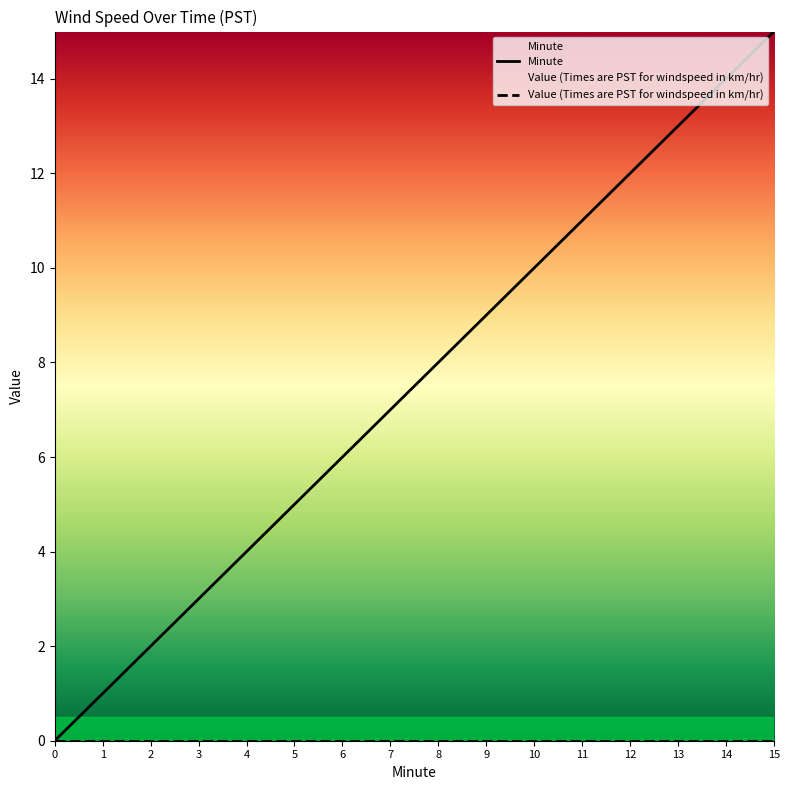

Which category has the highest value in the Minute series?

15